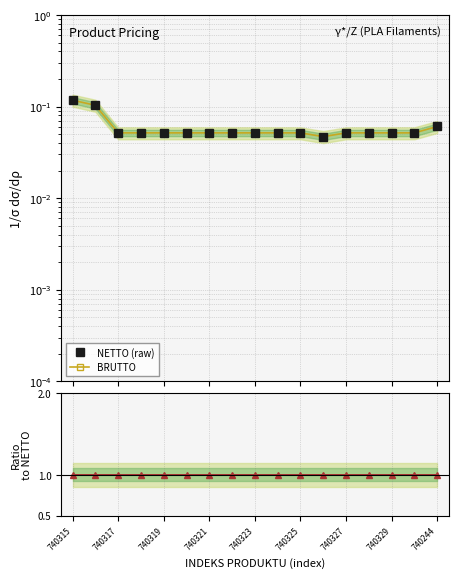

What is the sum of the NETTO (raw) values at 11 and 740321?

0.1